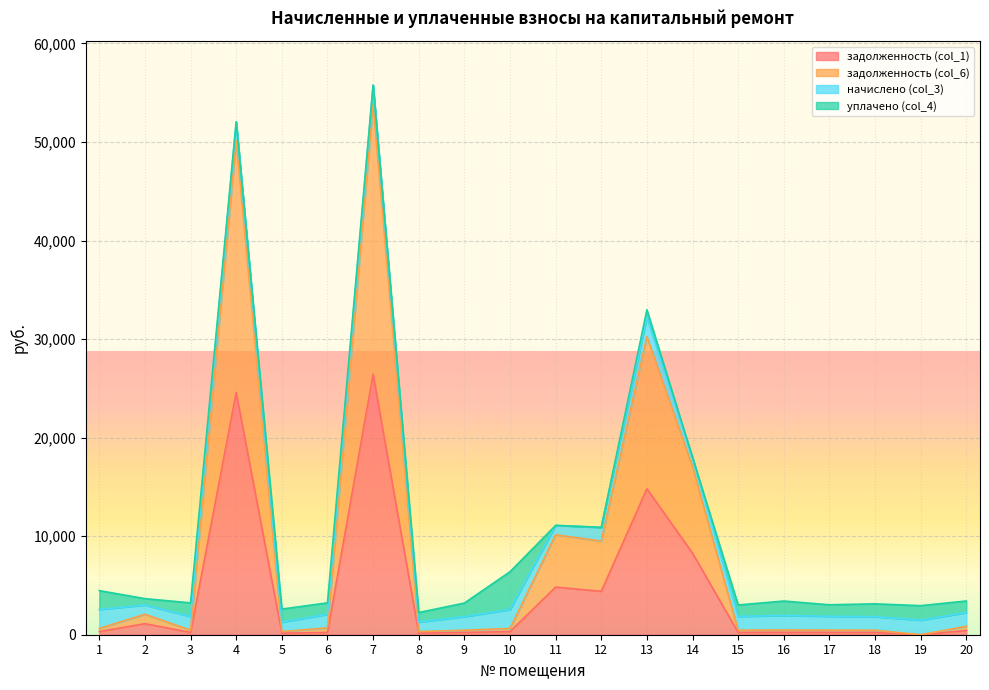

What is the value of the задолженность (col_1) point at the 12th from the left?

4402.3